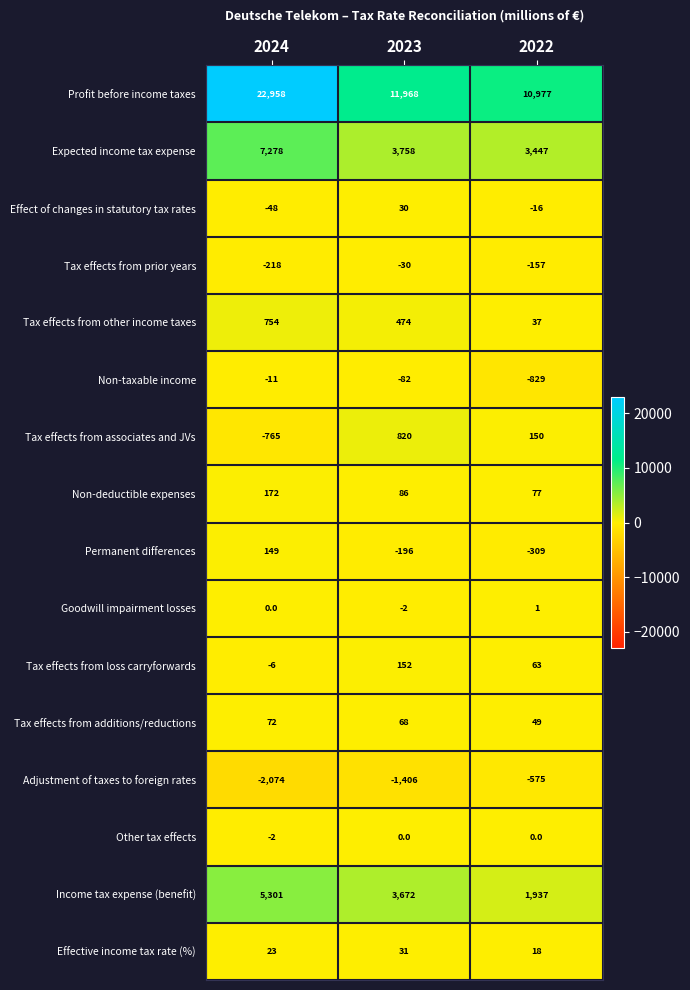

Which series has the widest spread of values?

Profit before income taxes